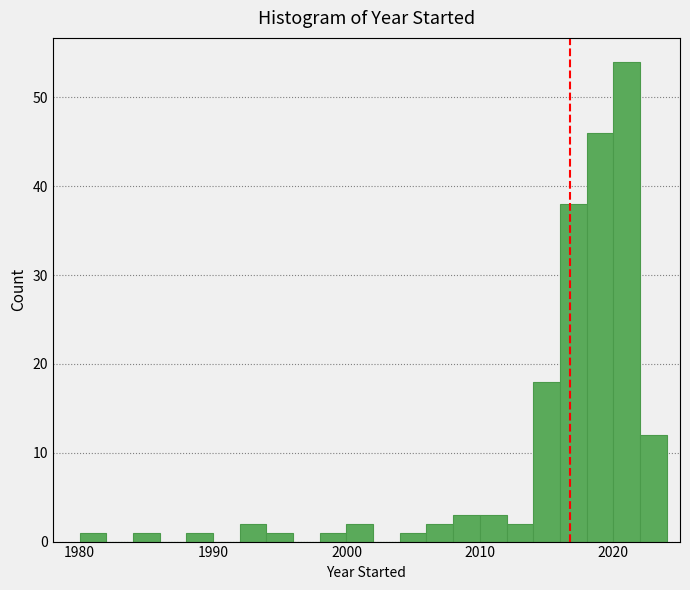

Read against the x-axis, roughly where is the centre of the tallest bar?

2021